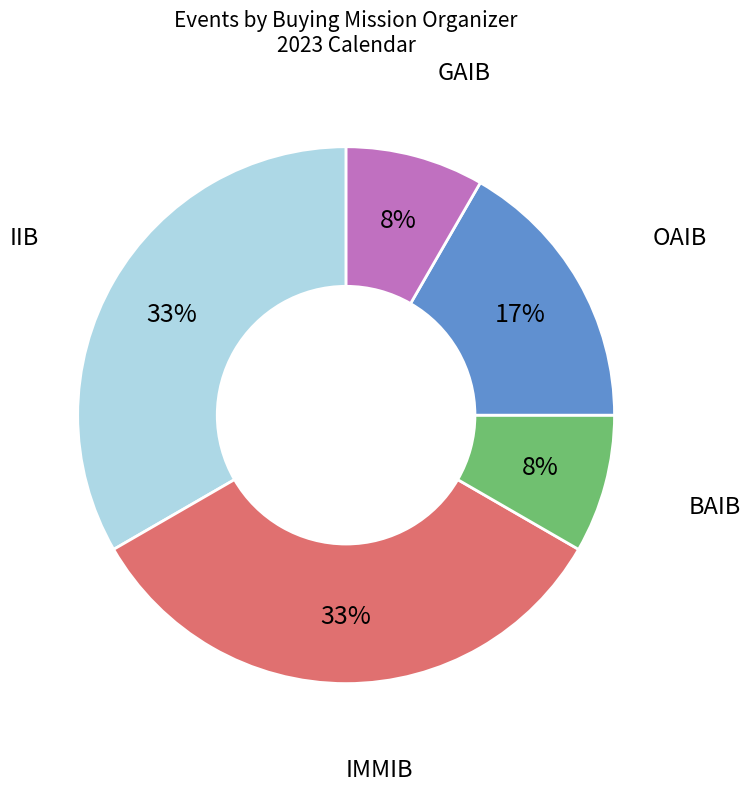

The IMMIB slice represents 47% of the pie. True or false?

False